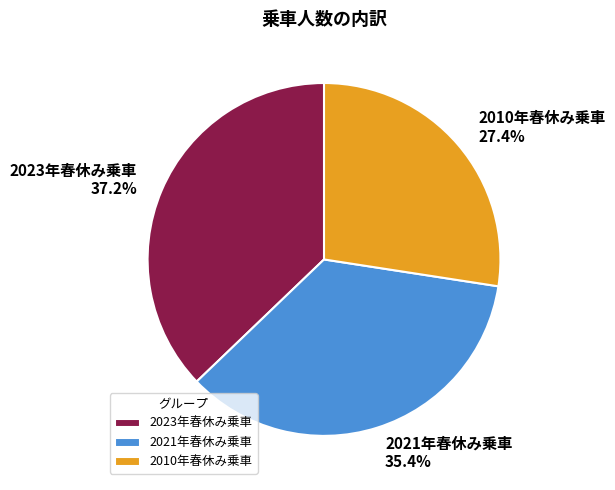

Rank the categories by value from lowest to highest.

2010年春休み乗車, 2021年春休み乗車, 2023年春休み乗車